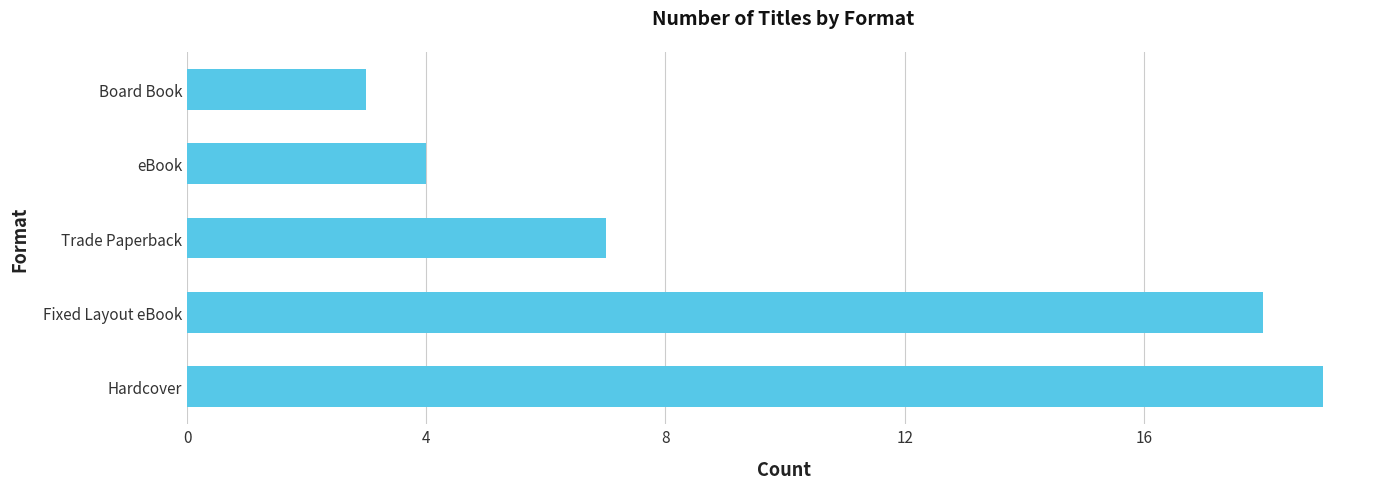

Approximately how many times larger is the value at Trade Paperback compared to Board Book?

2.3